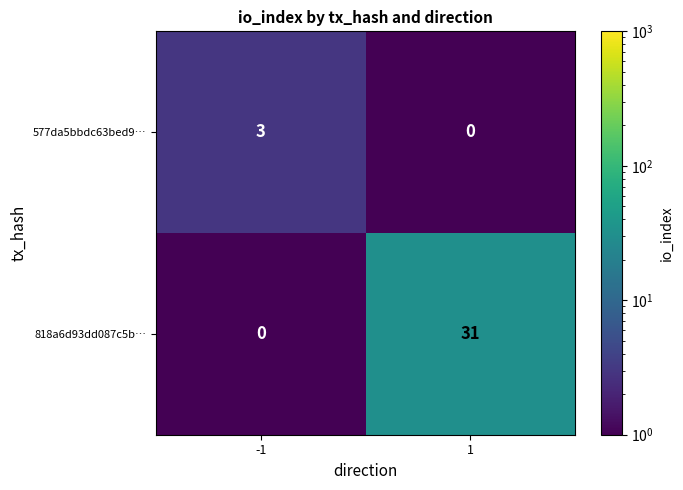

Which series changed the most between -1 and 1?

818a6d93dd087c5b…